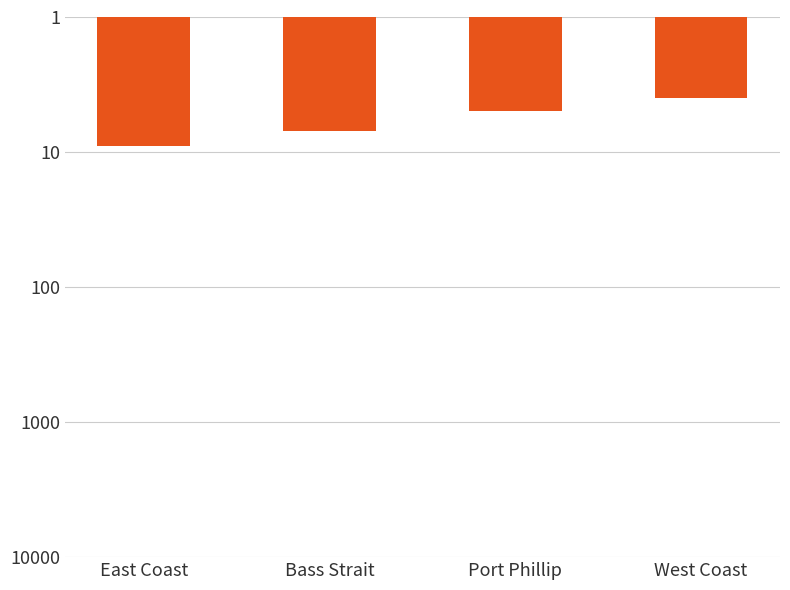

What is the change in value from East Coast to Bass Strait?

-2